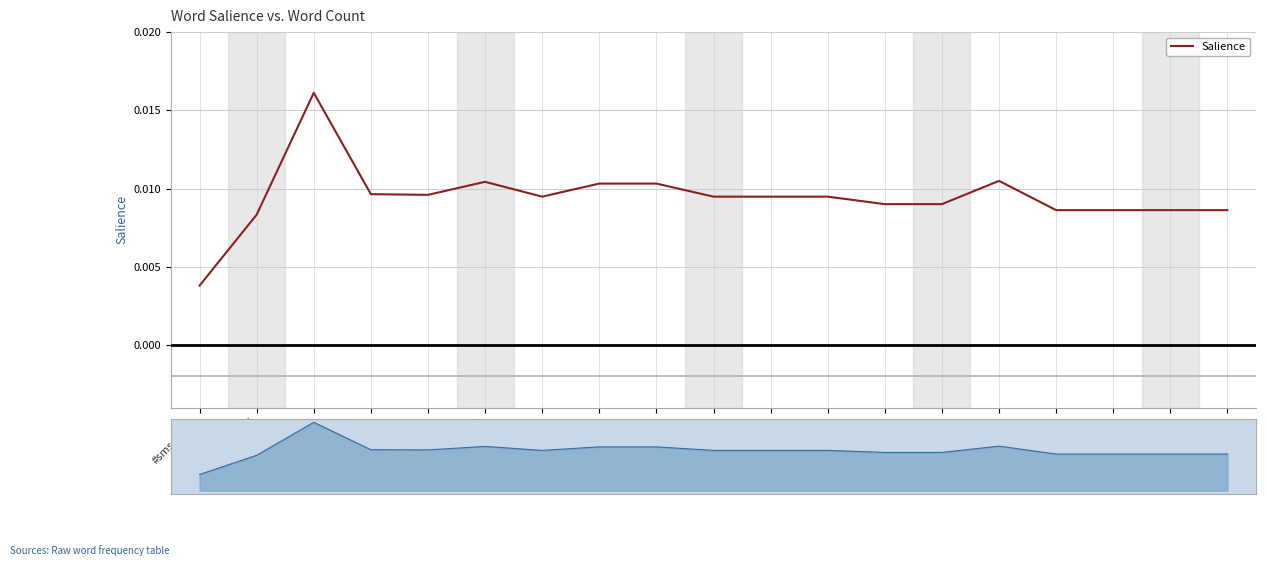

Is it true that the value at 2021 is 0.0?

True